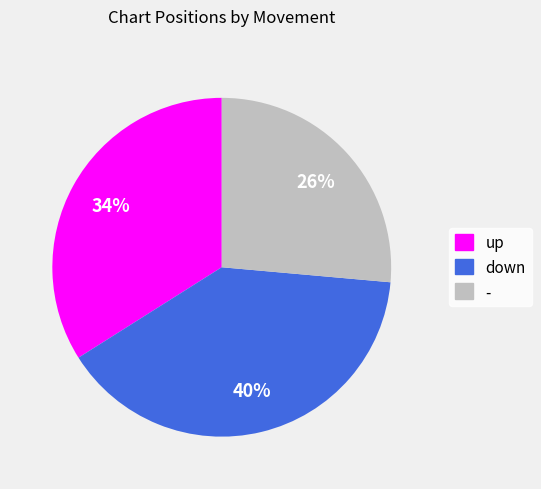

What is the smallest slice in the pie chart?

-